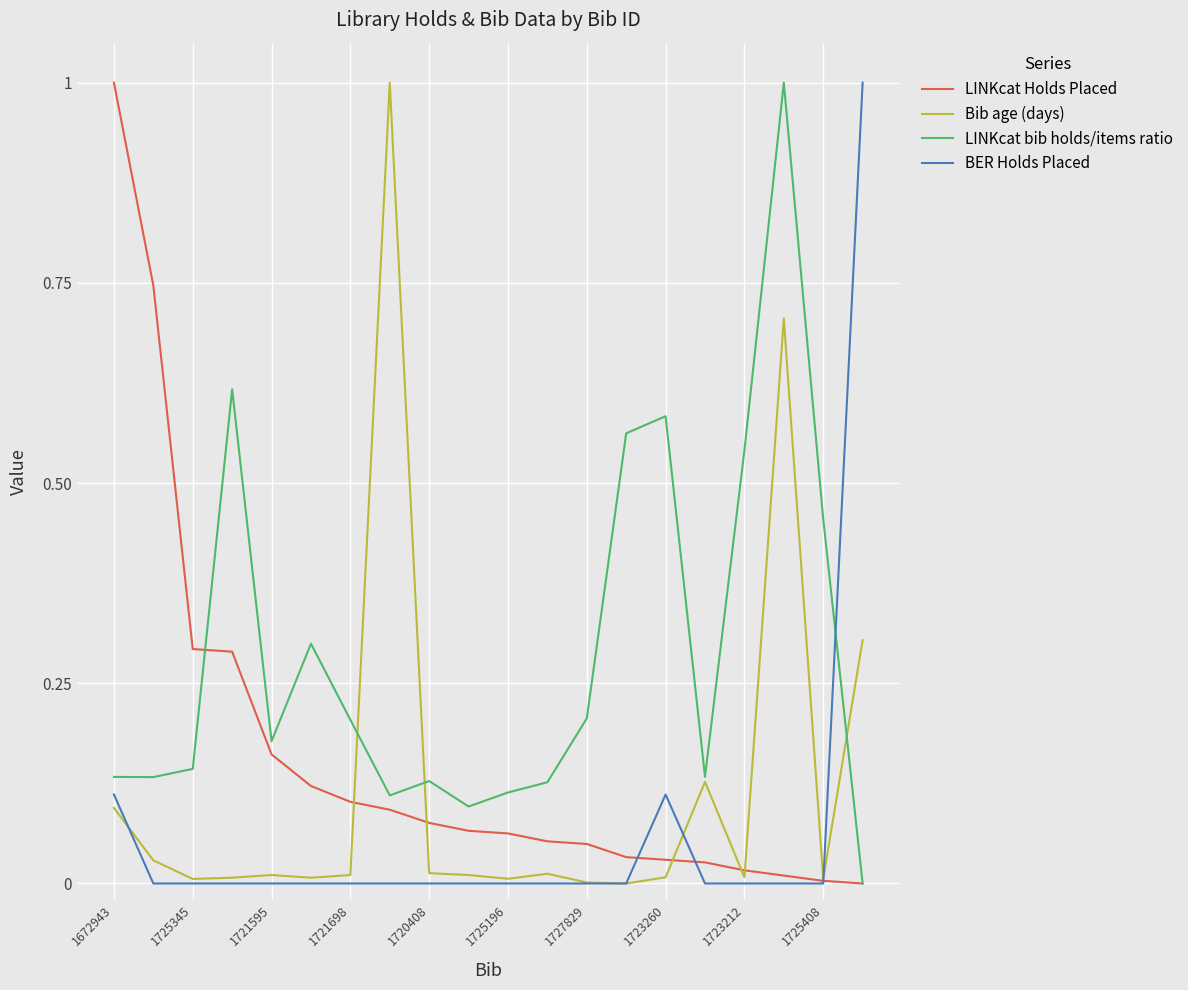

What is the maximum value shown in the chart?

1.0